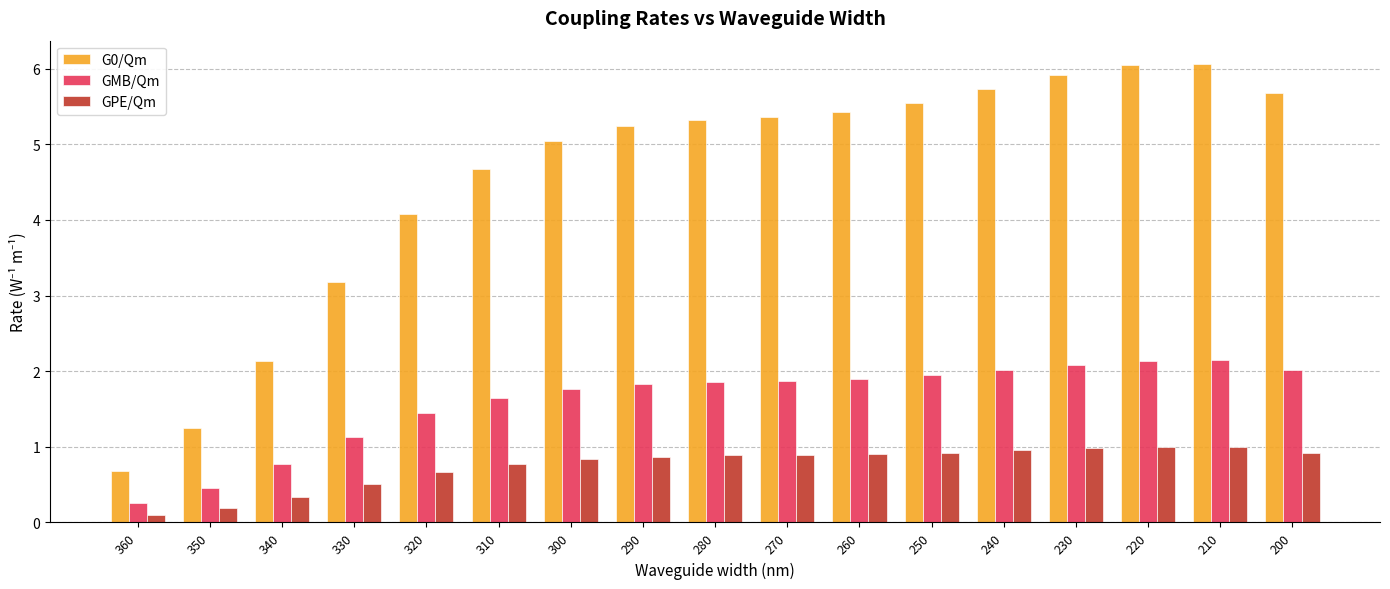

How many bars are there in total?

51